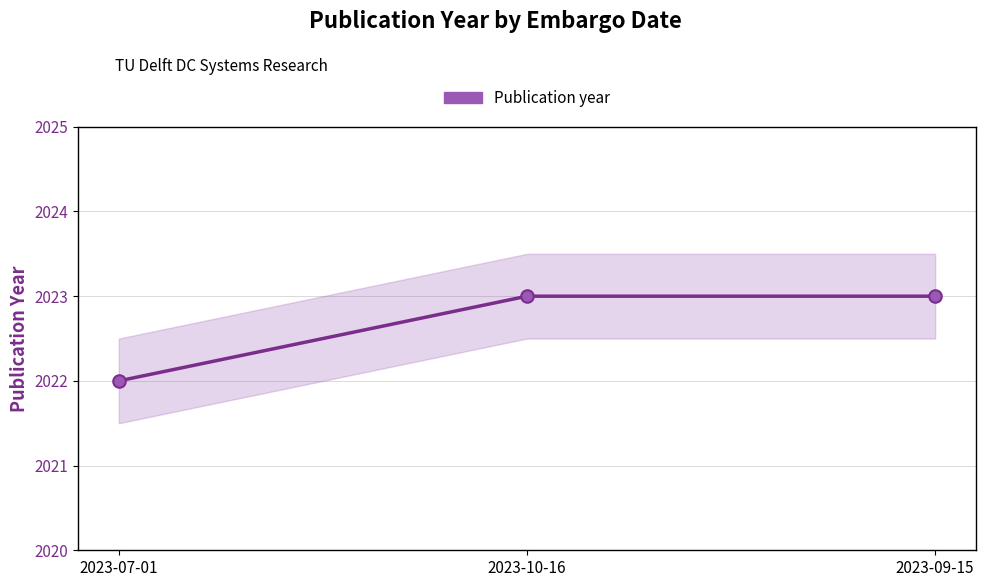

Does the chart display data point markers on the line(s)?

Yes